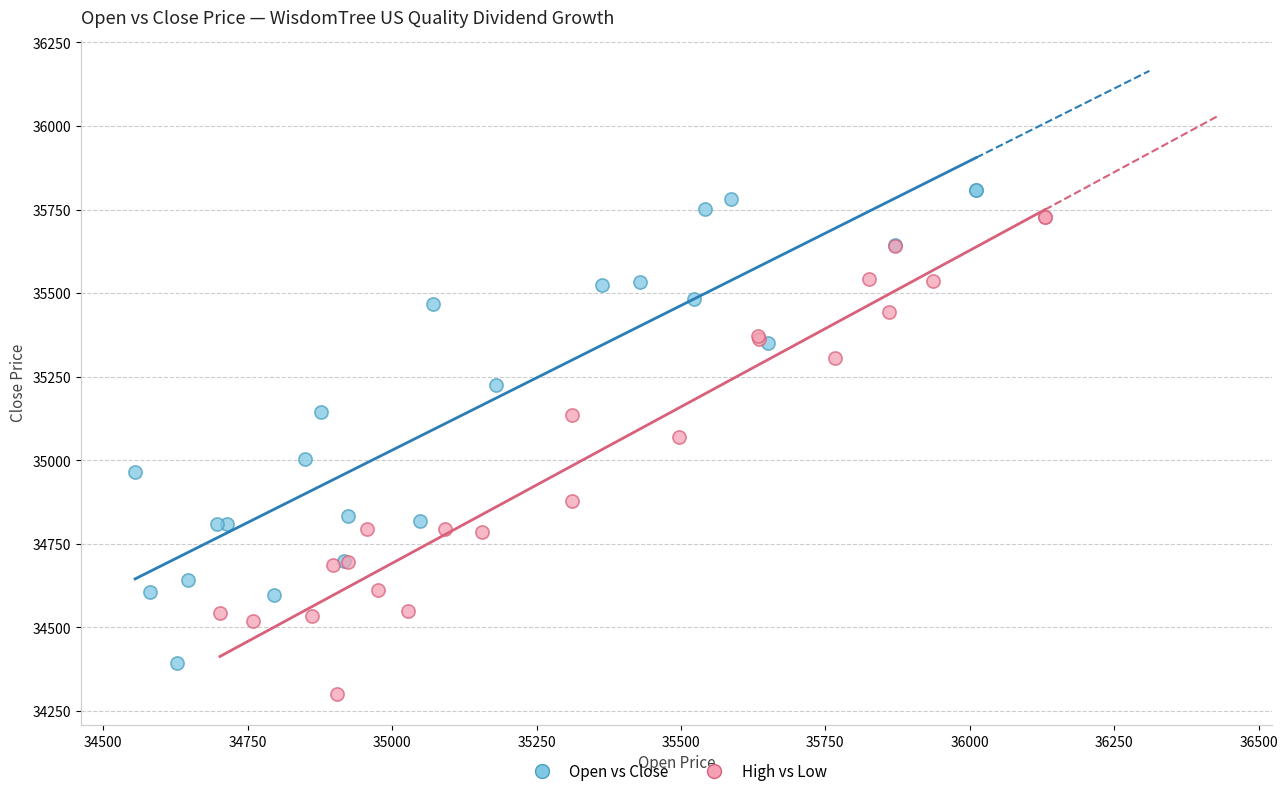

What are all the series names shown in the legend?

Open vs Close, High vs Low